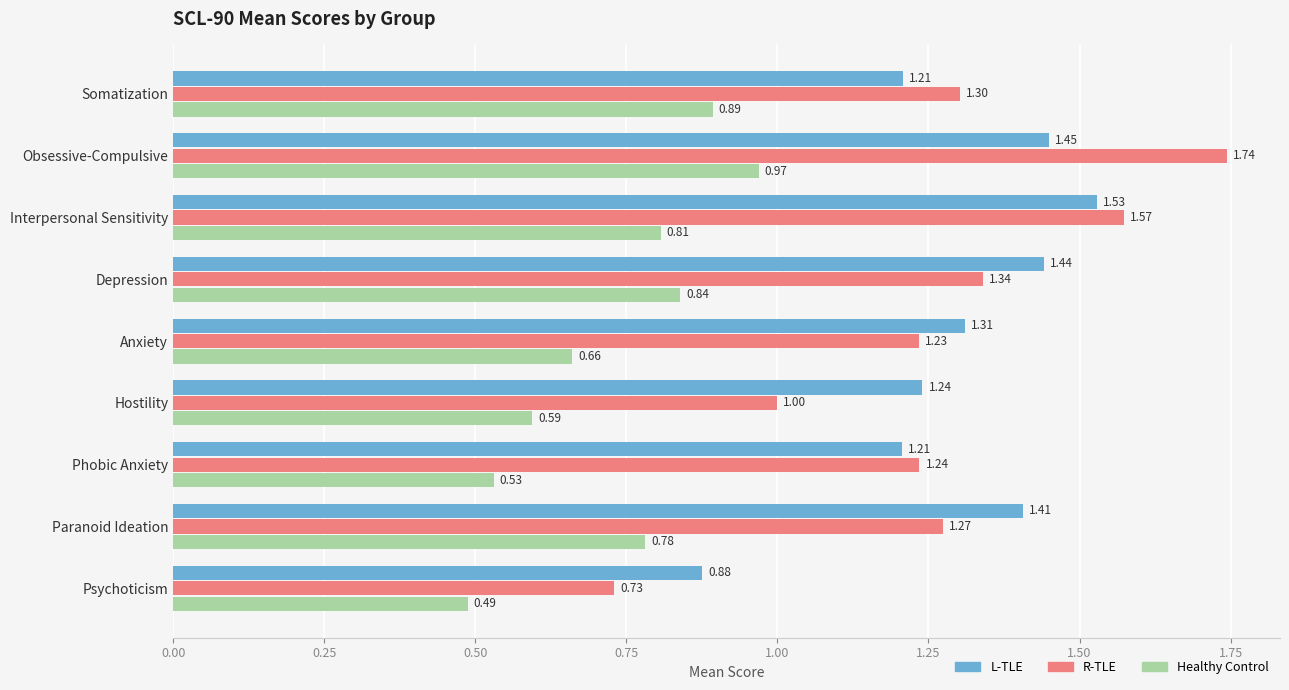

Which series changed the most between Hostility and Phobic Anxiety?

R-TLE